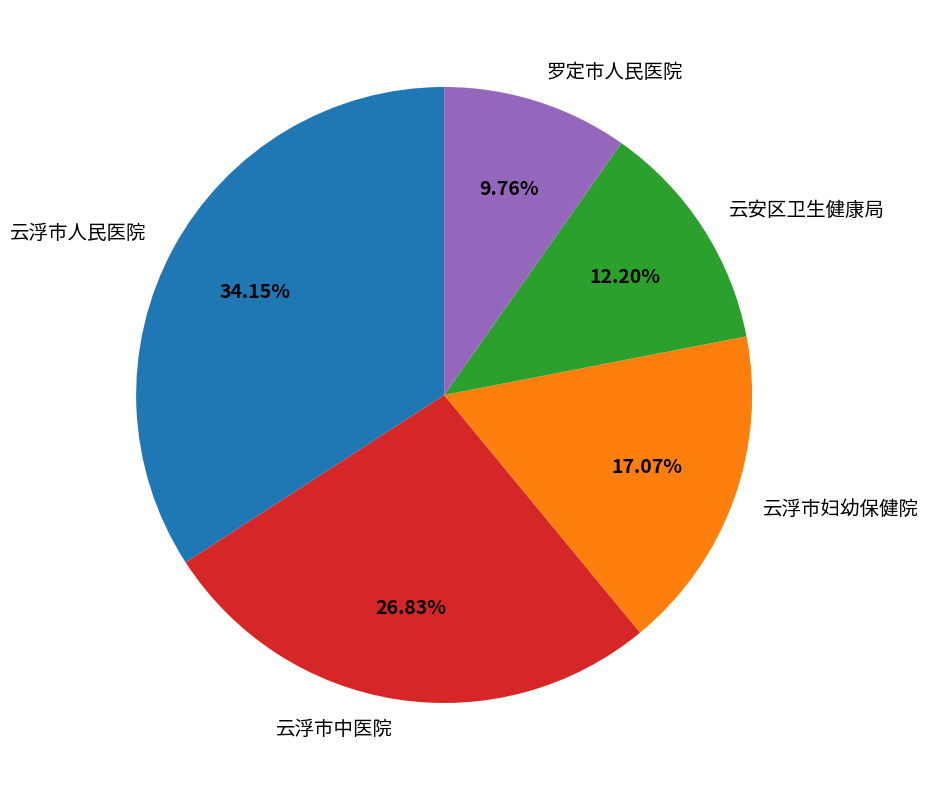

What is the ratio of the value at 云浮市中医院 to the value at 云浮市妇幼保健院?

1.6